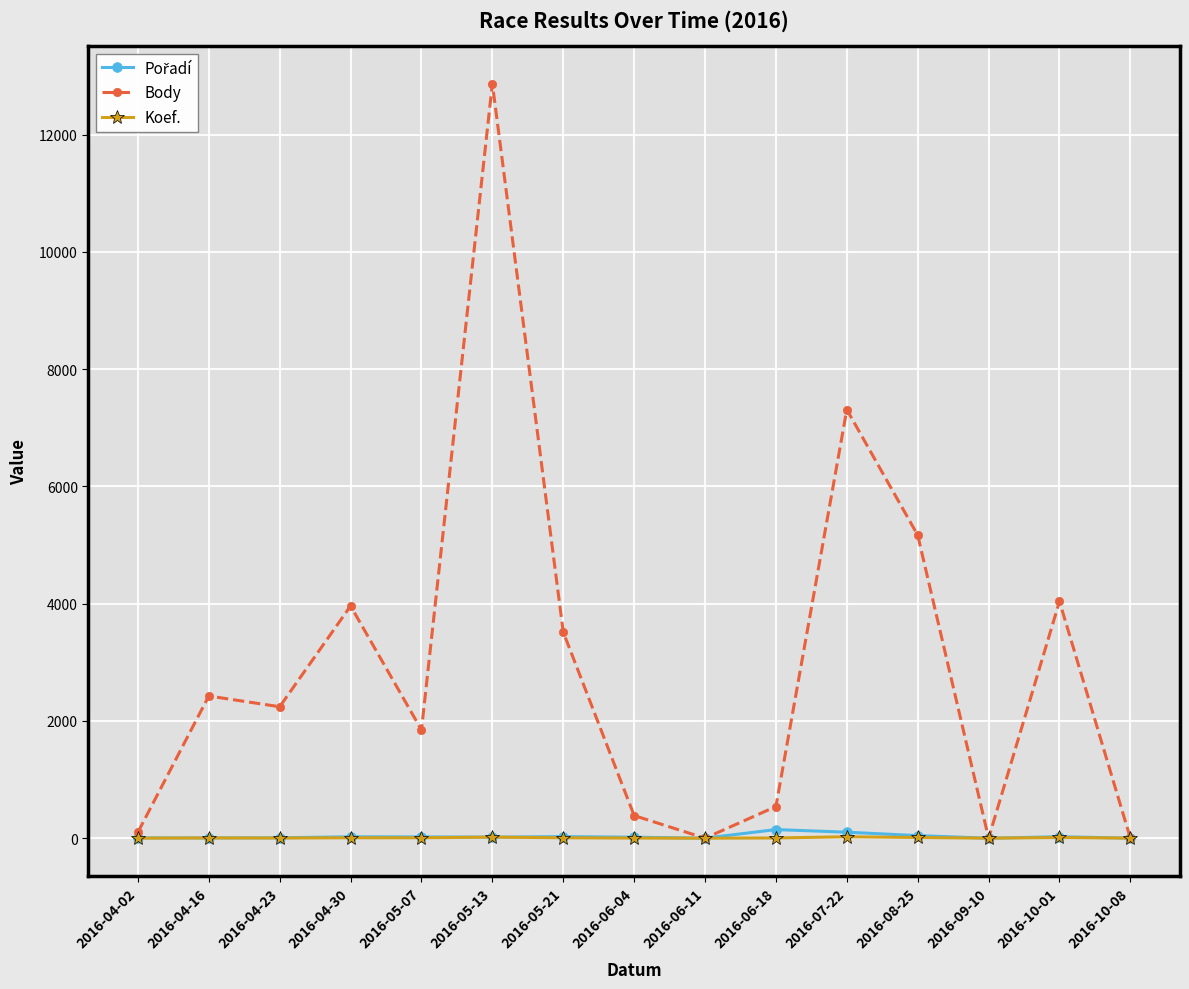

What position from the right is 2016-10-01?

2